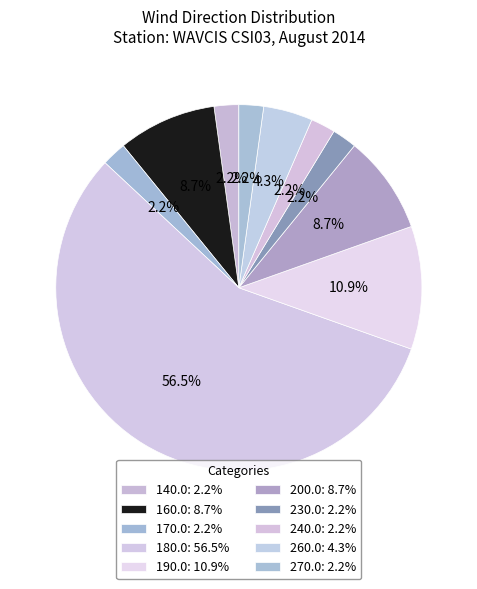

Count the number of slices in the pie.

10